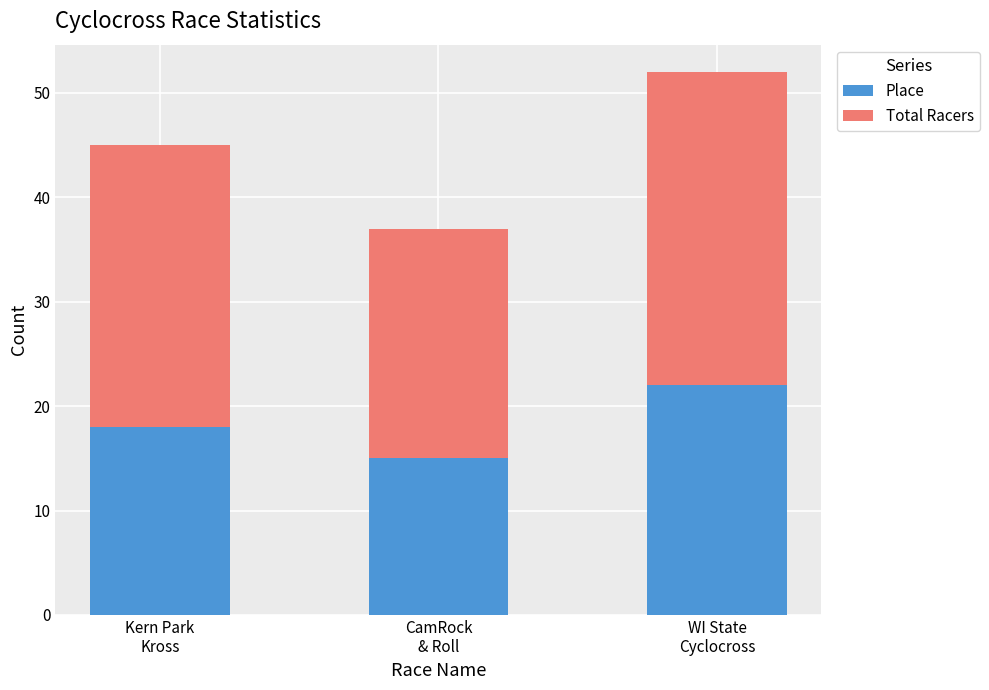

What is the sum of all Place values?

55